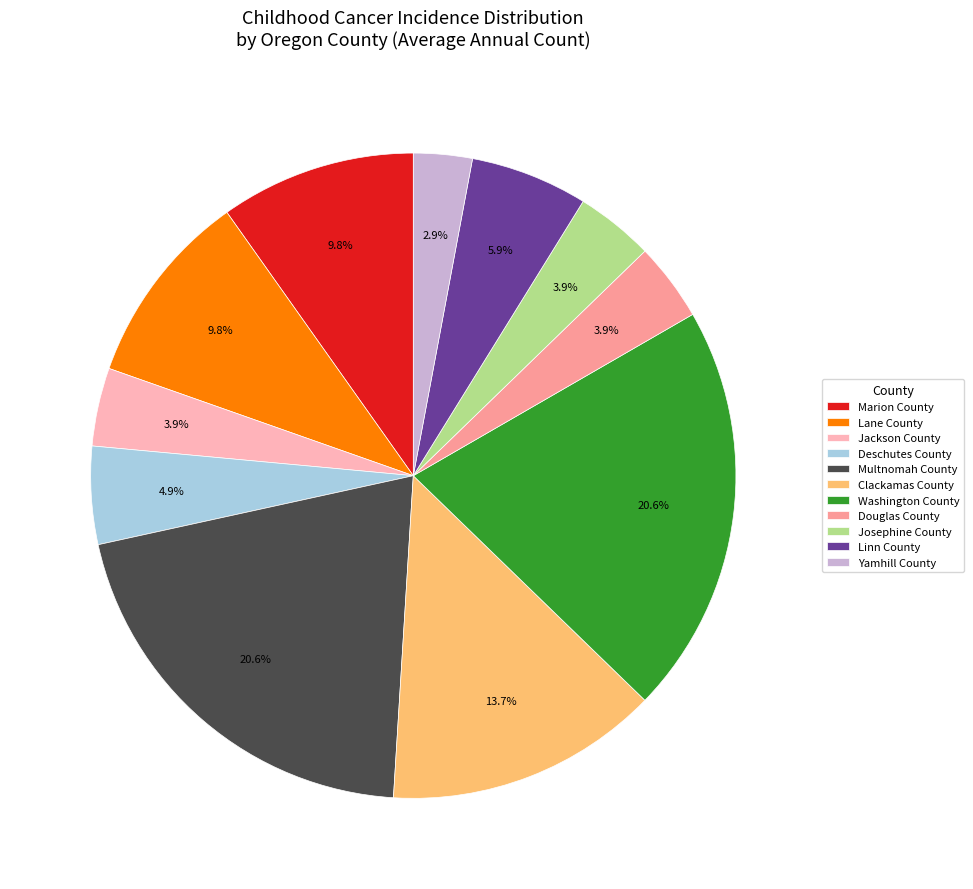

Is Josephine County the majority of the pie?

No